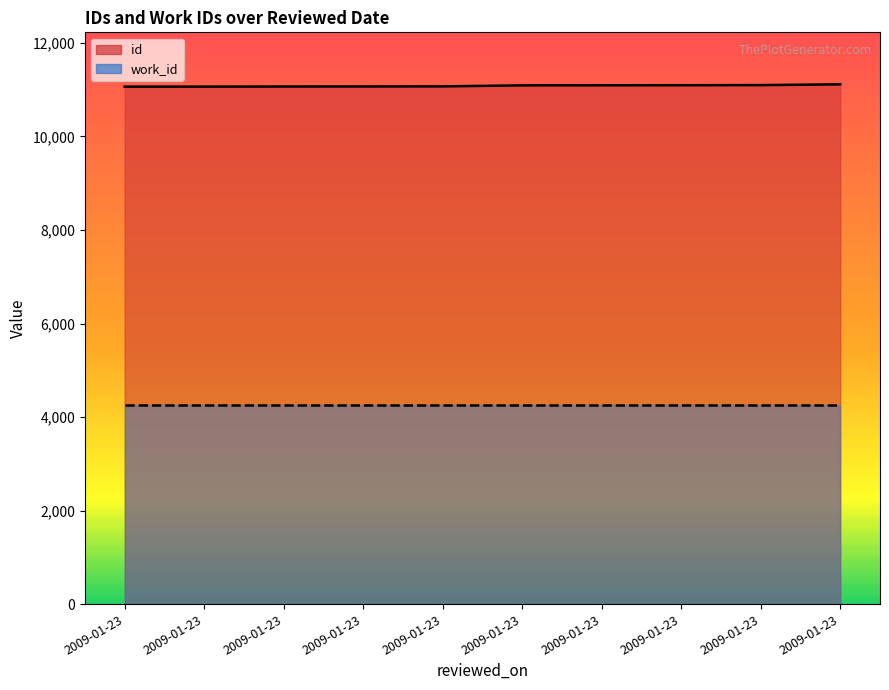

Between 2009-01-23 and 2009-01-23, which series saw the biggest shift?

id